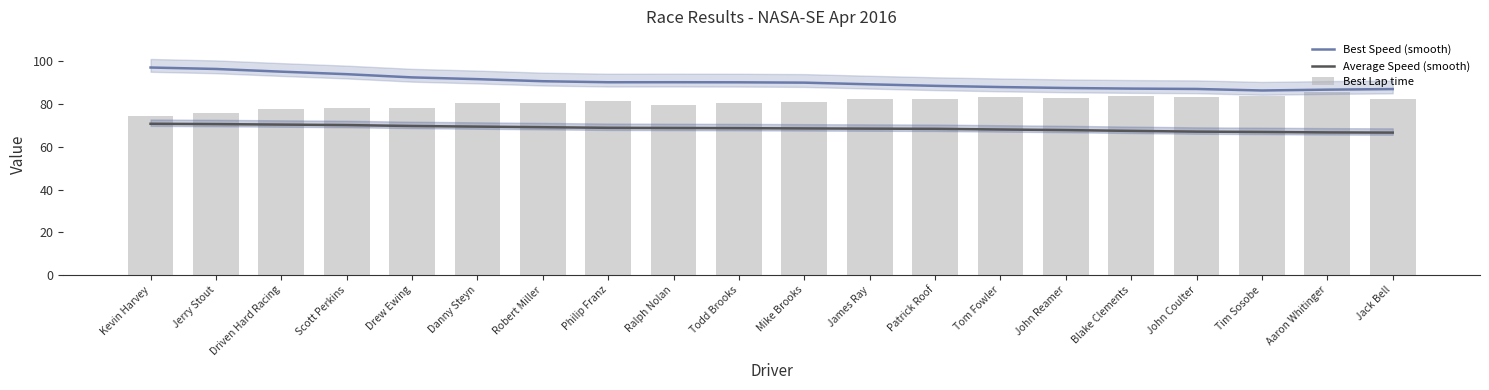

The value of Best Lap time at Scott Perkins is 39.9. True or false?

False